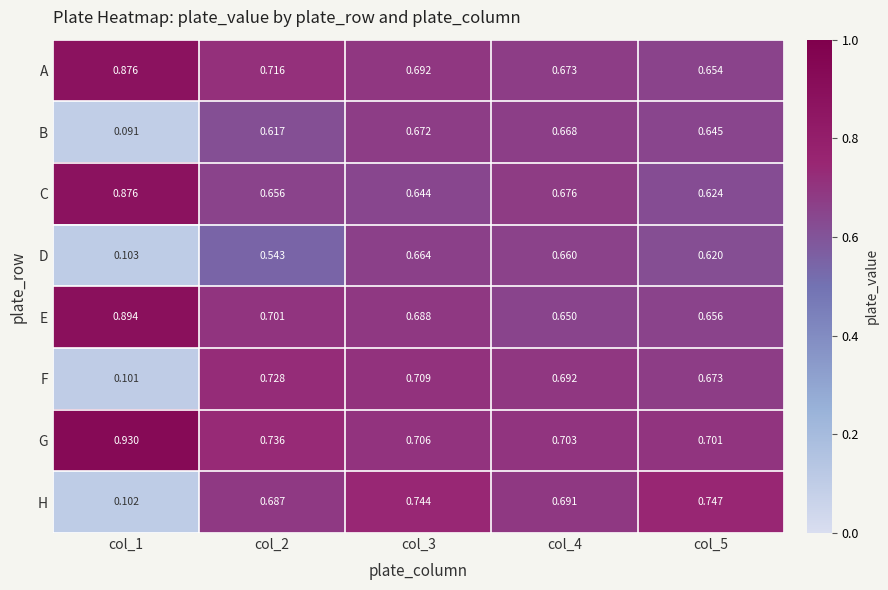

Which series has the widest spread of values?

H